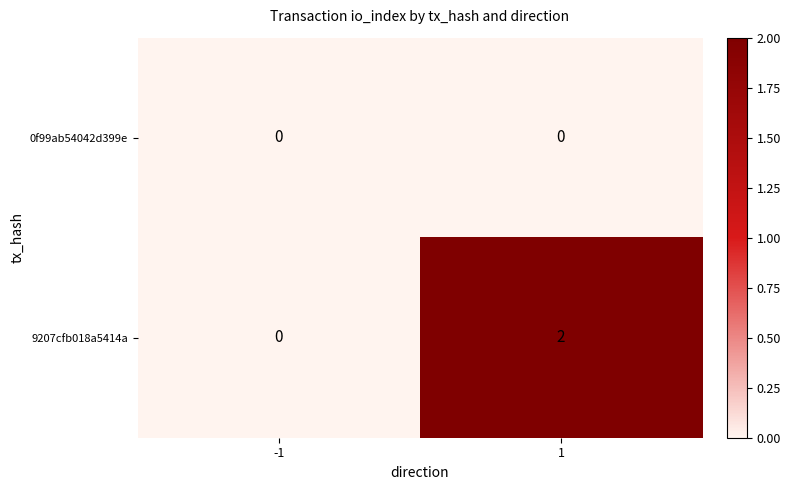

Reading right to left, transcribe all the data shown in this chart.

0f99ab54042d399e: 1=0	-1=0
9207cfb018a5414a: 1=2	-1=0